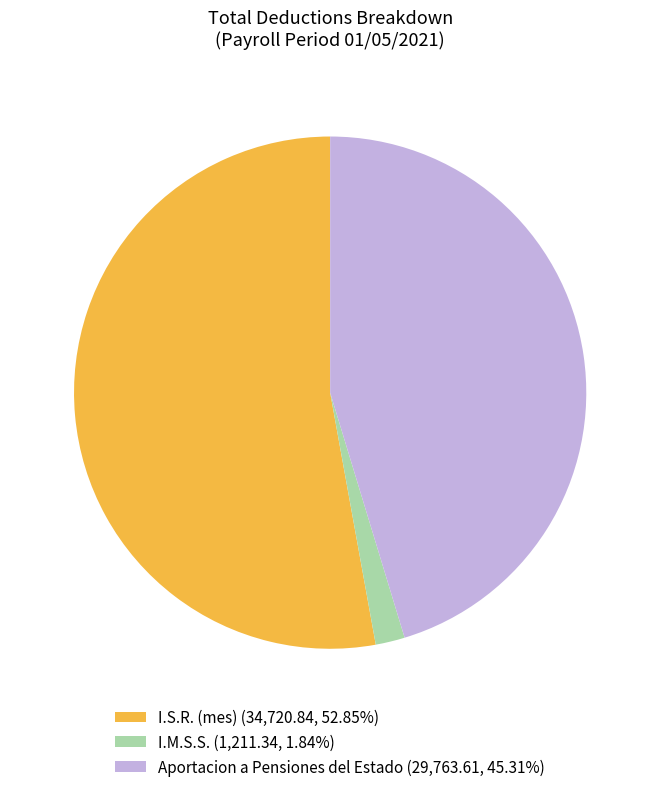

What is the ratio of the value at Aportacion a Pensiones del Estado (29,763.61, 45.31%) to the value at I.S.R. (mes) (34,720.84, 52.85%)?

0.9